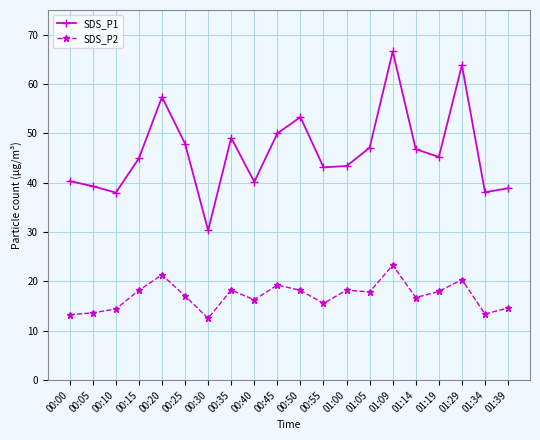

What is the label of the 19th point from the right?

00:05